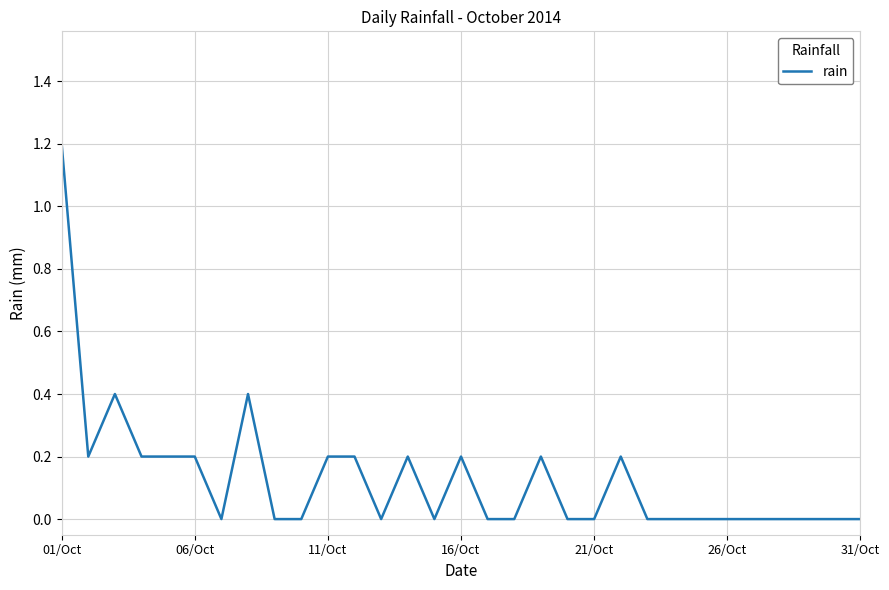

Does the chart have visible grid lines?

Yes